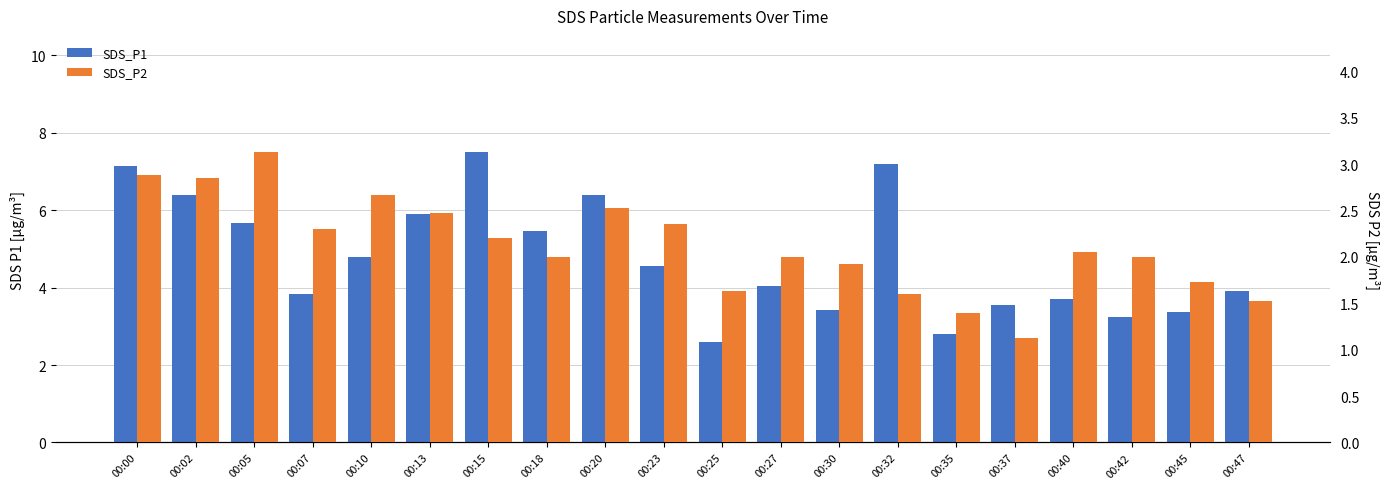

How many values in the SDS_P1 series exceed 4?

11